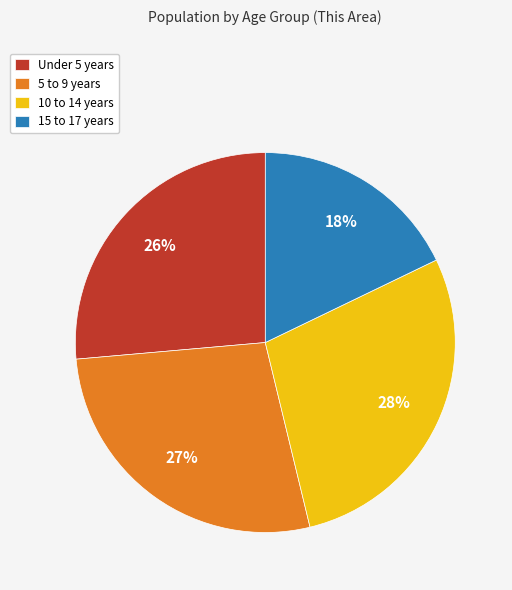

What is the ratio of the value at 10 to 14 years to the value at Under 5 years?

1.1